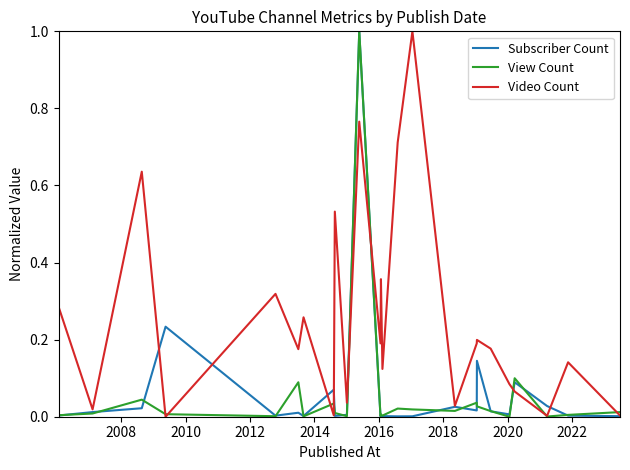

What is the sum of all Video Count values?

6.3